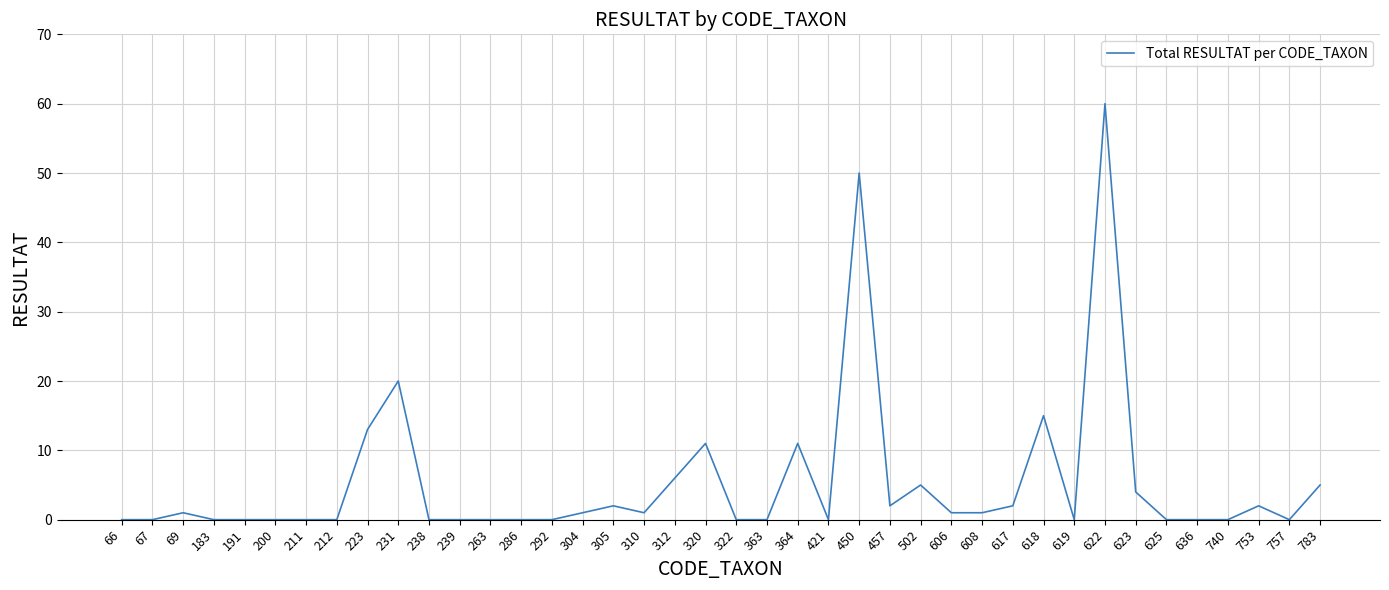

At which label is the value closest to 30?

231